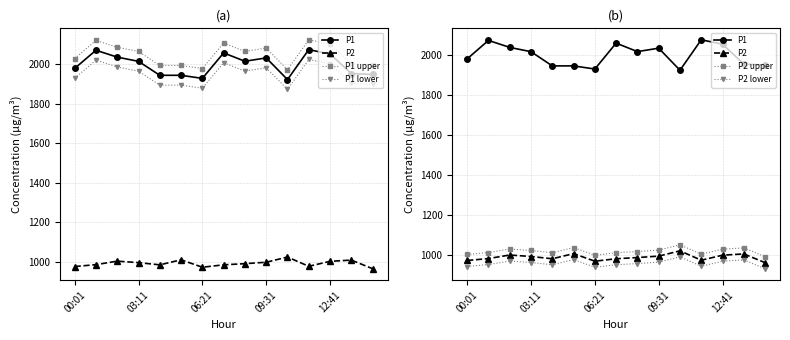

Which series has the widest spread of values?

P1